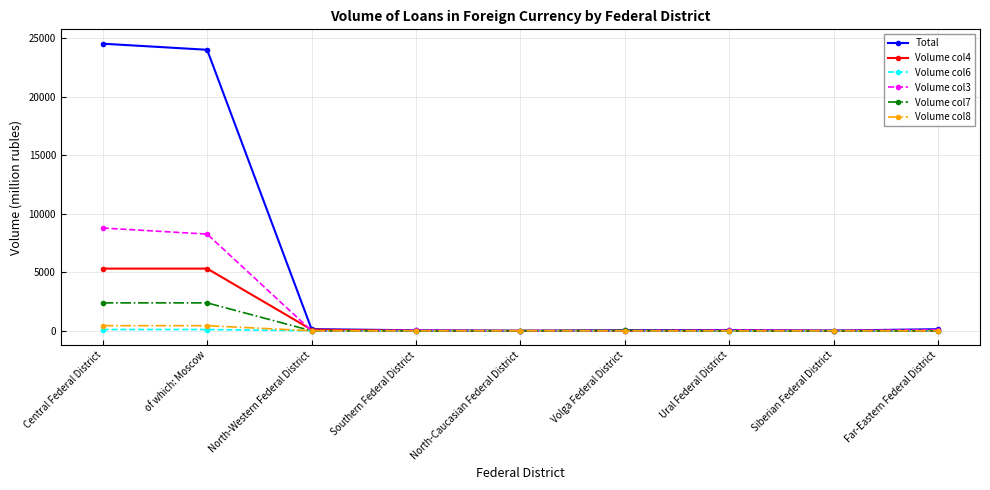

What is the label of the 4th point from the right?

Volga Federal District